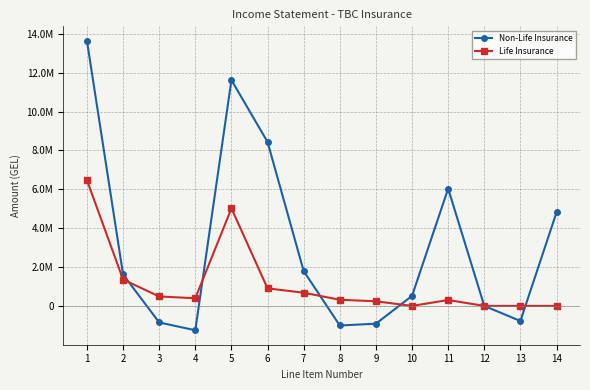

Is it true that Life Insurance equals 393573.7 at 4?

True